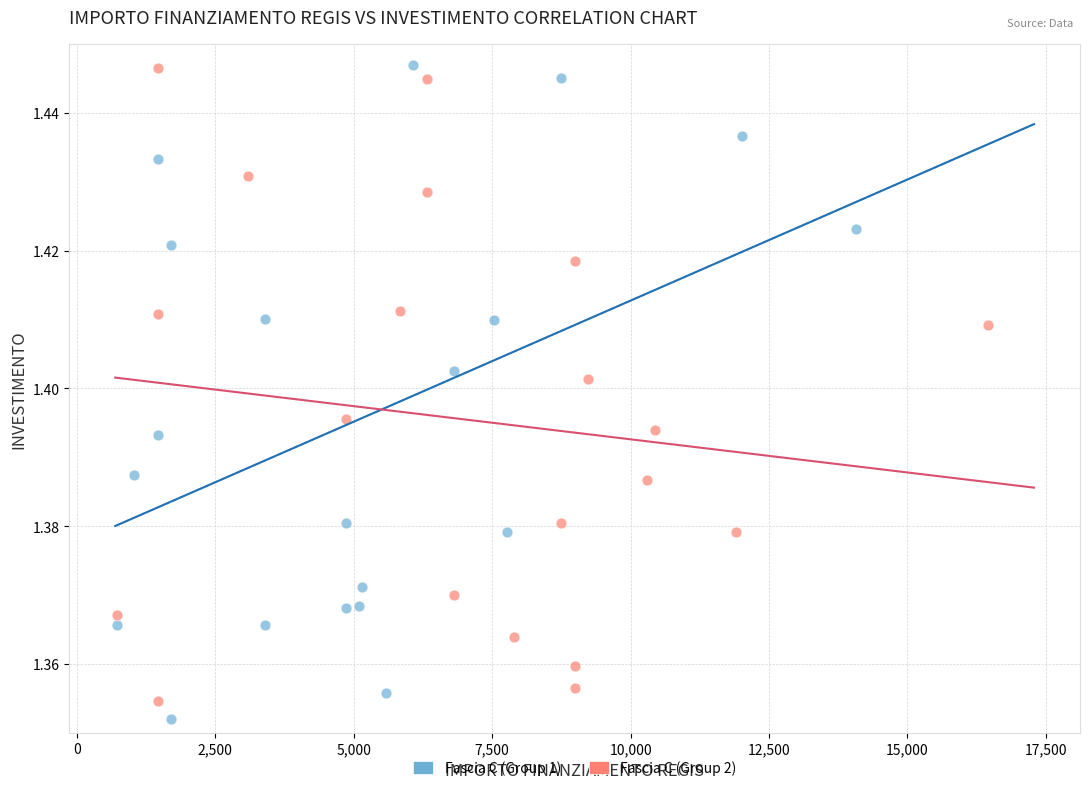

Which series has the largest Y range (max minus min)?

Fascia C (Group 1)